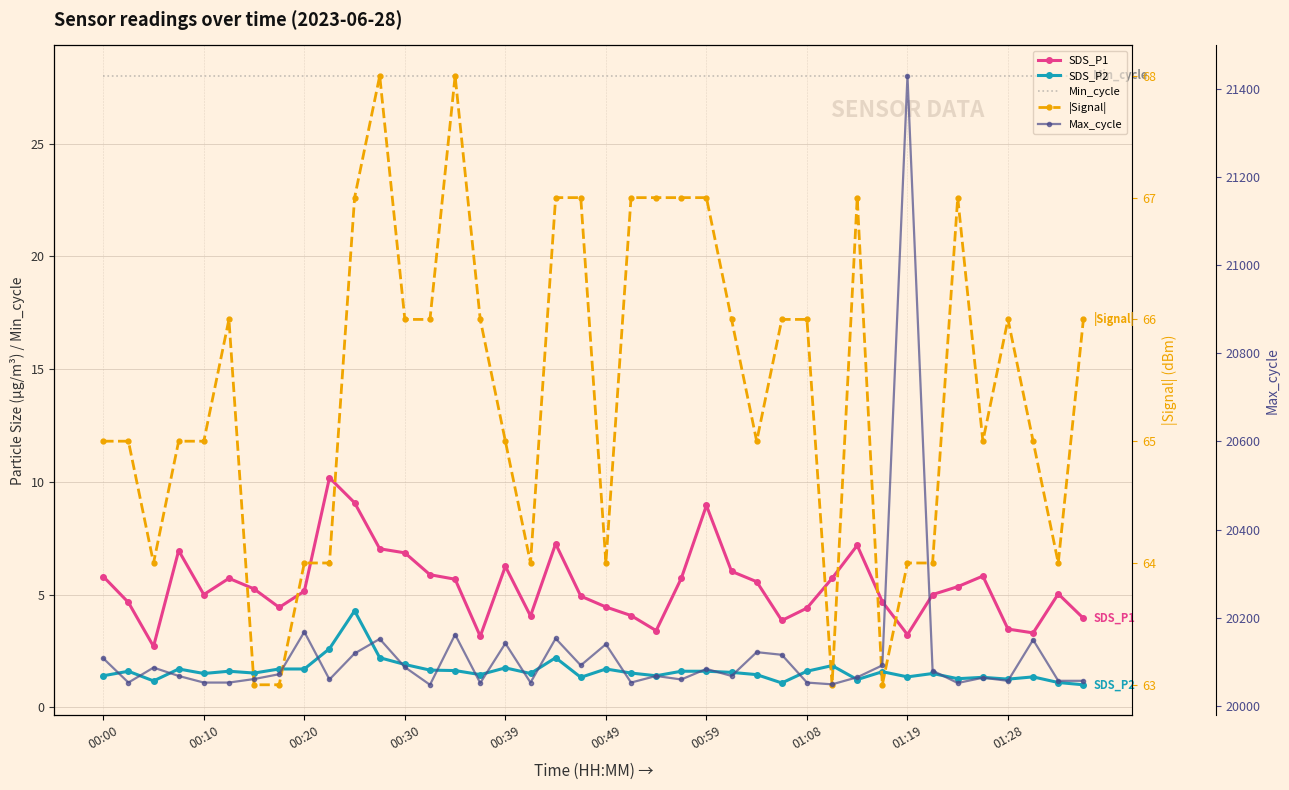

What value does the |Signal| series have at 29?

63.0